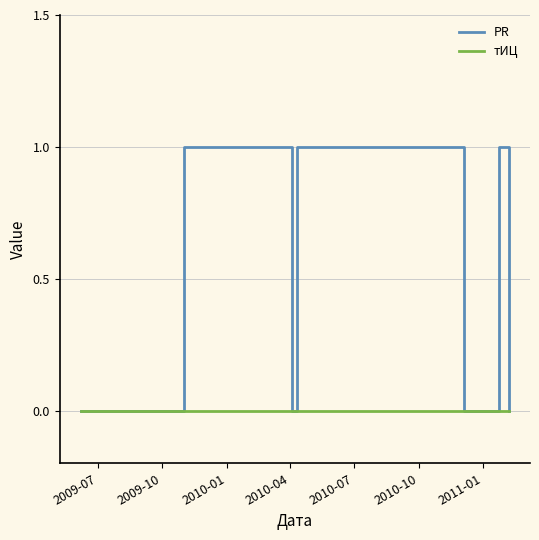

What is the difference between the second highest and second lowest values in the PR series?

1